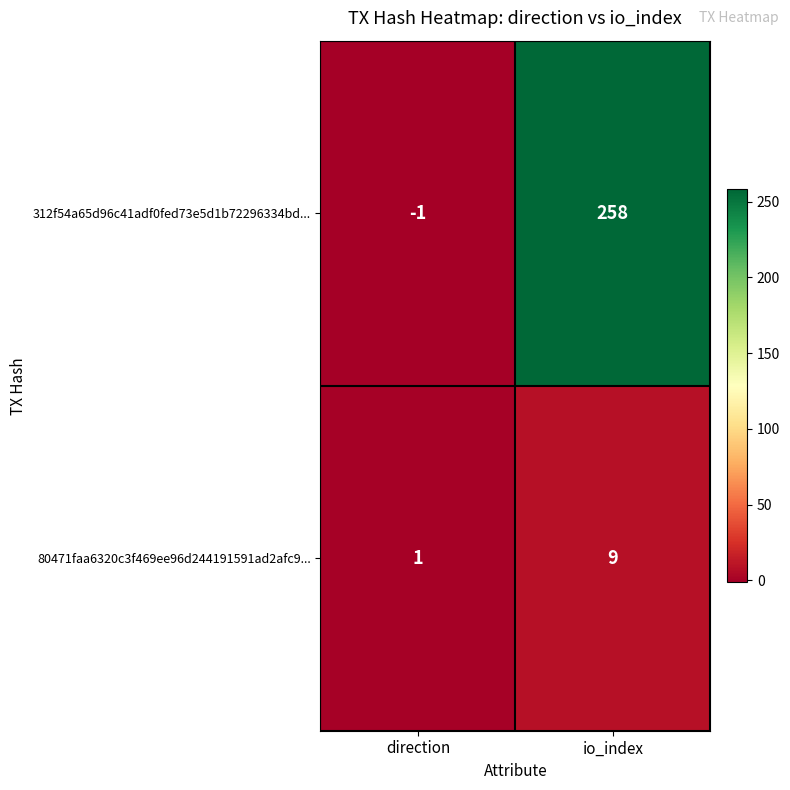

Read the 80471faa6320c3f469ee96d244191591ad2afc9... value at io_index.

9